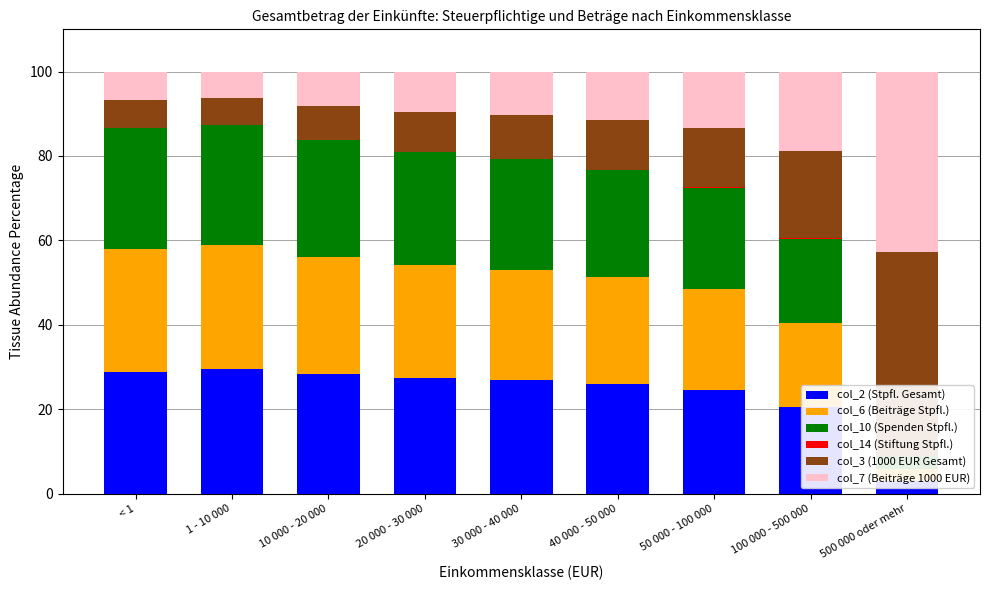

What position from the left is 20 000 - 30 000?

4